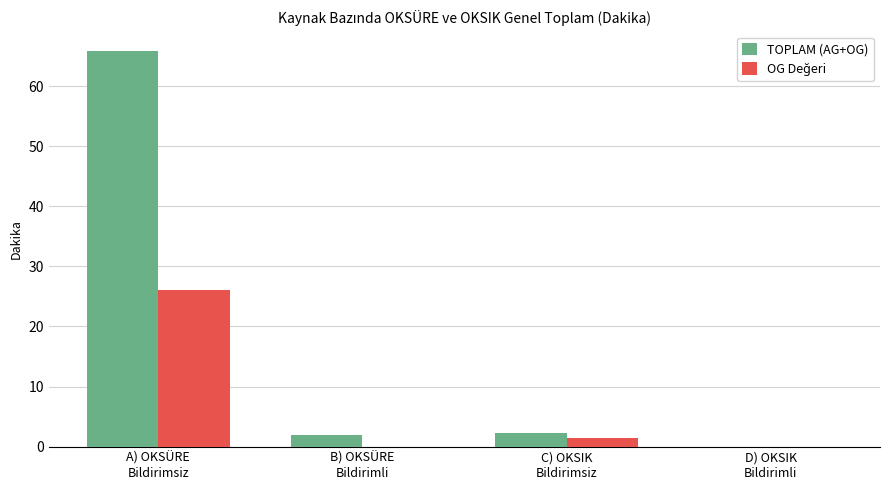

Which series has the largest total across all categories?

TOPLAM (AG+OG)